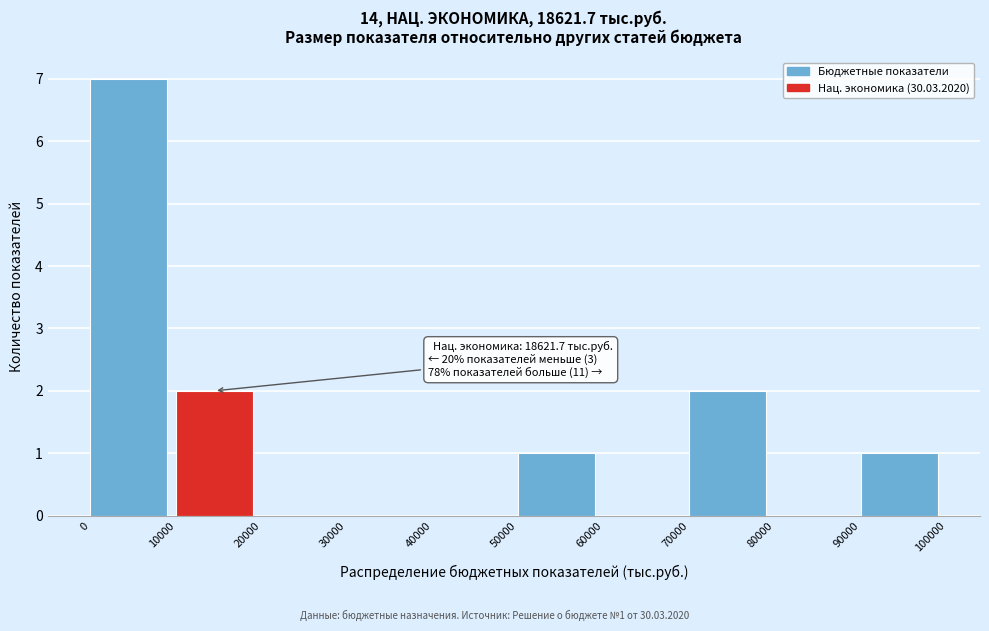

Over which range of the x-axis is the bar tallest?

0 to 10000